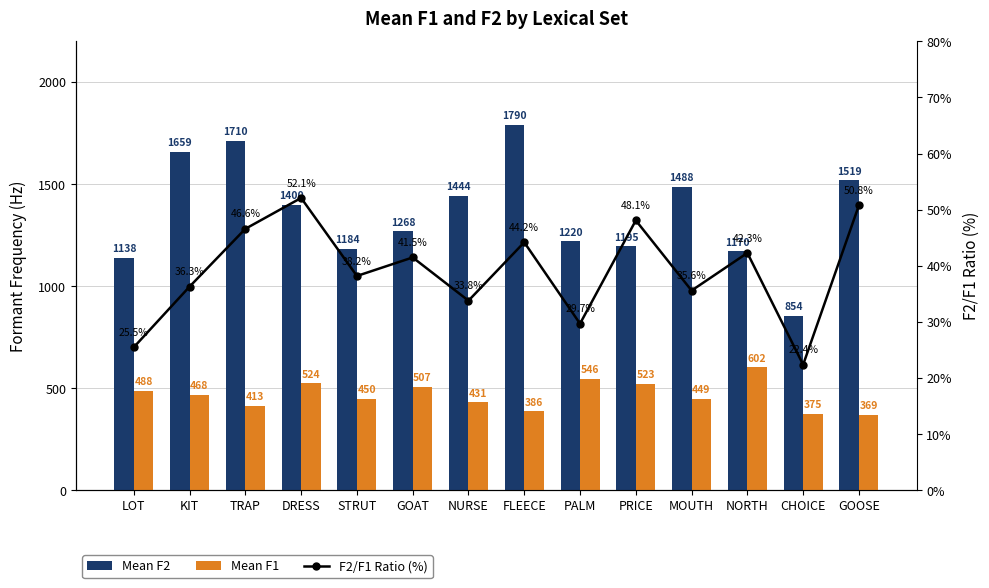

What position from the left is TRAP?

3